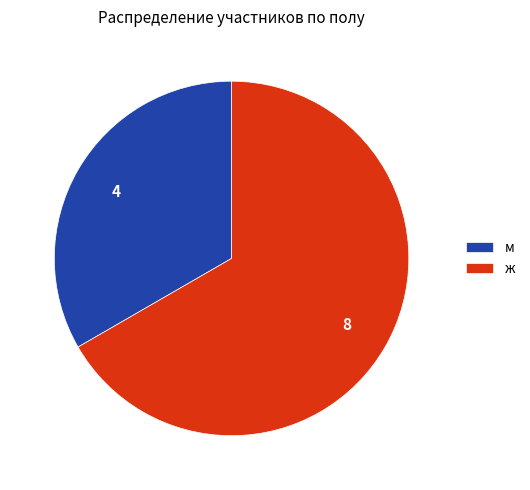

Rank the categories by value from lowest to highest.

м, ж